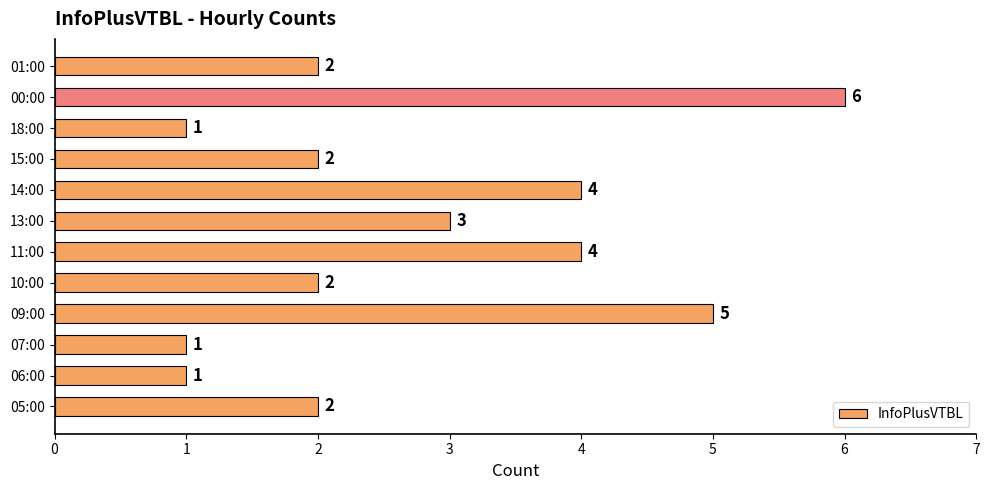

Reading bottom to top, list all the values displayed in this chart.

05:00=2	06:00=1	07:00=1	09:00=5	10:00=2	11:00=4	13:00=3	14:00=4	15:00=2	18:00=1	00:00=6	01:00=2